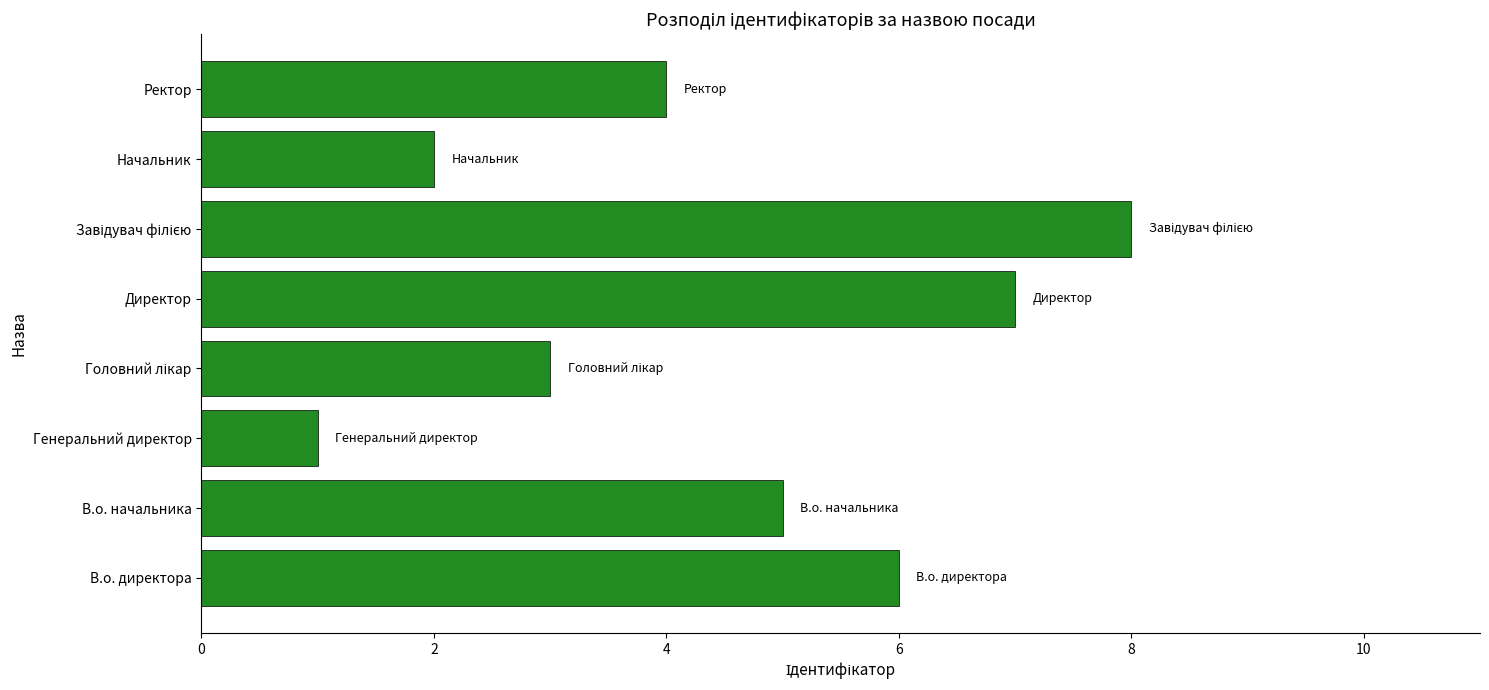

Is it true that the value at Ректор is 6?

False